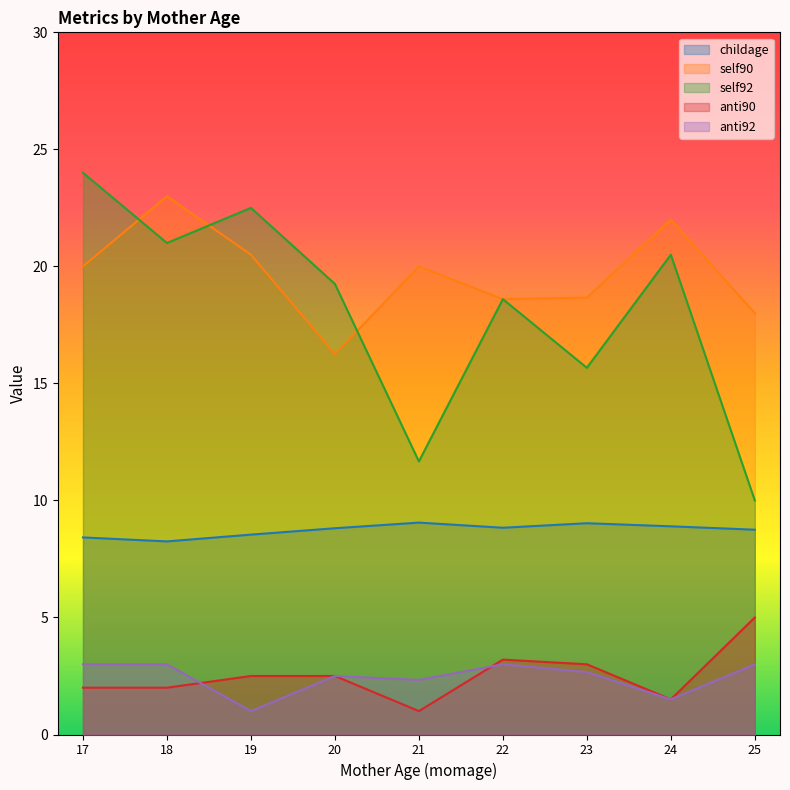

What value does the childage series have at 23?

9.0